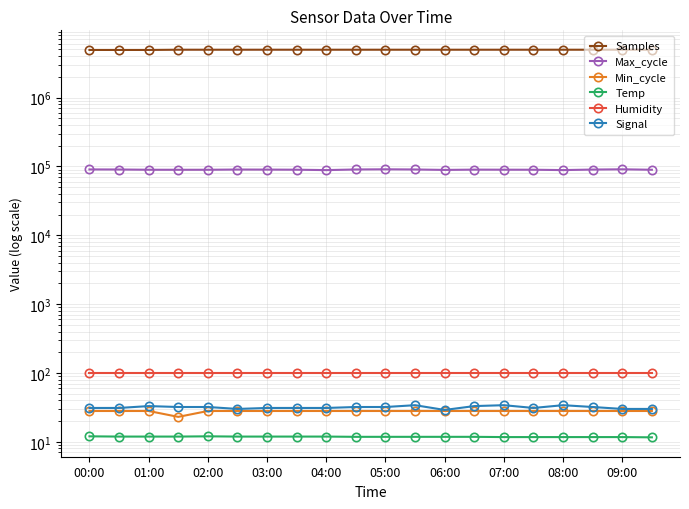

What is the difference between the second highest and second lowest values in the Max_cycle series?

2315.0